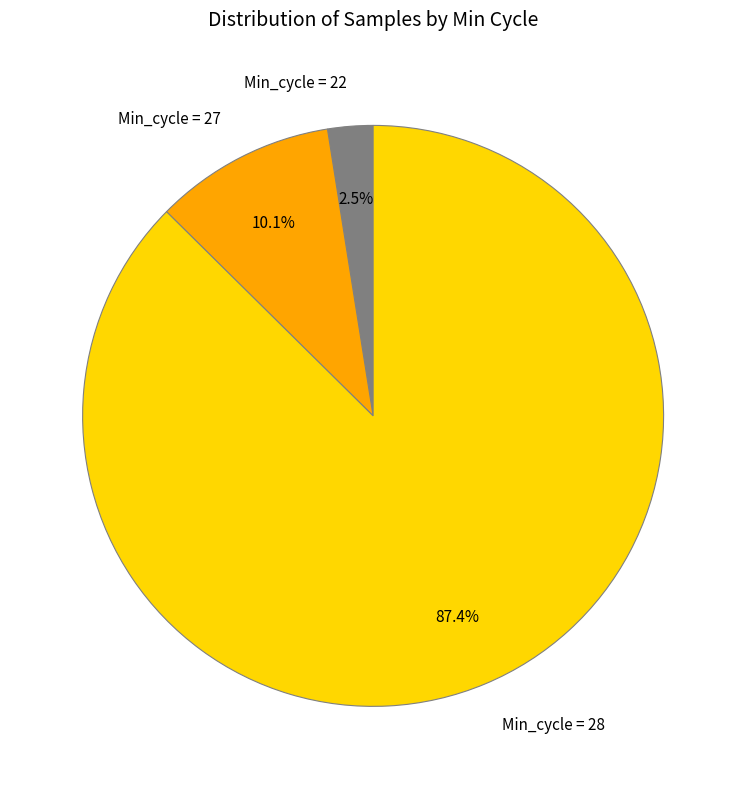

Which category has the smallest portion of the pie?

Min_cycle = 22